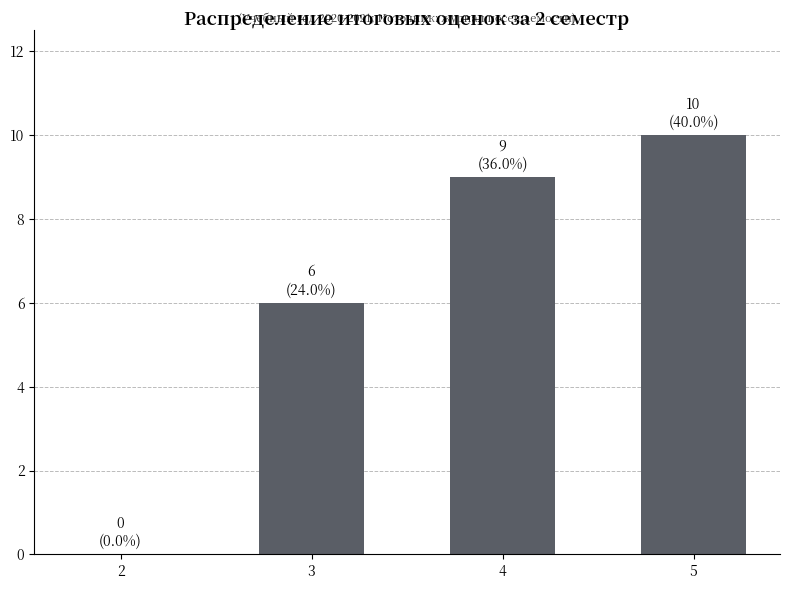

What is the sum of the values at 5 and 2?

10